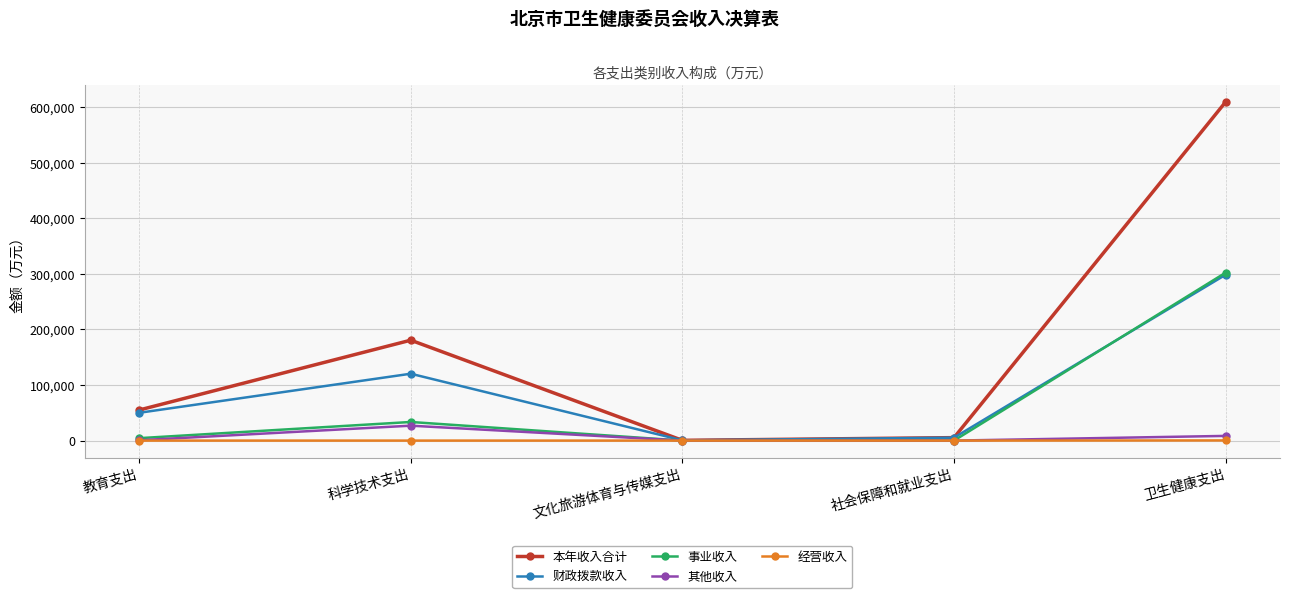

True or false: 事业收入 has more than 0 interior local peaks.

True